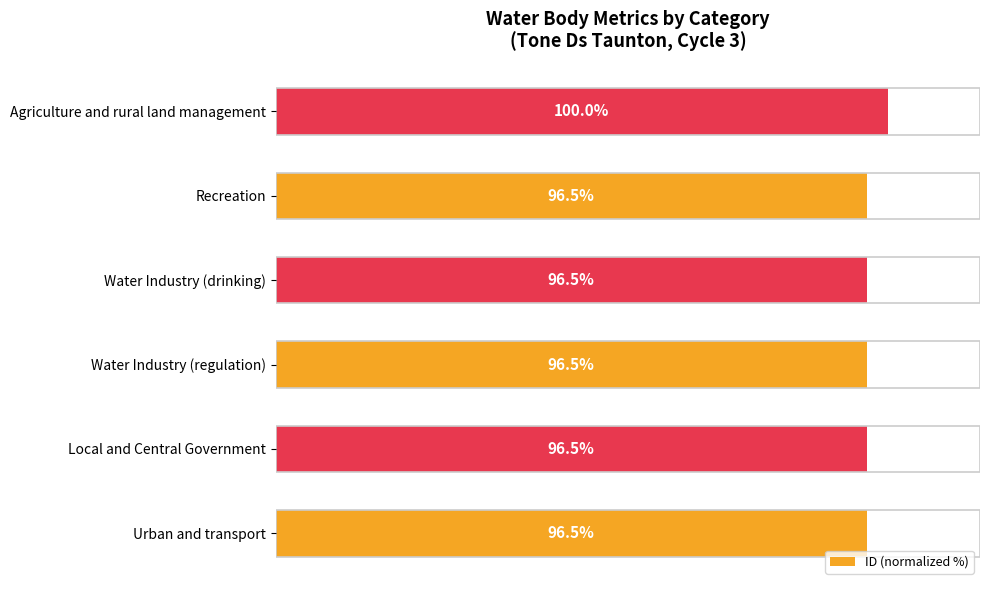

Are the bars horizontal?

Yes